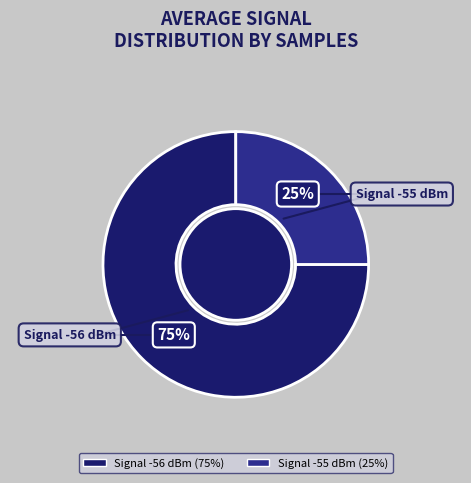

Is there any slice that represents more than half of the pie?

Yes